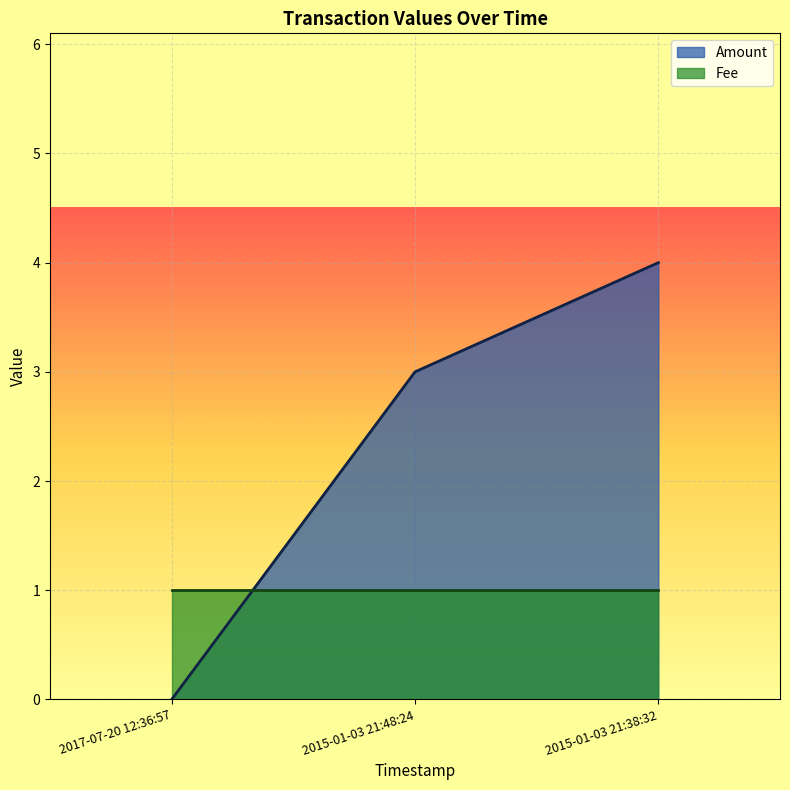

How many data points are above 3?

1